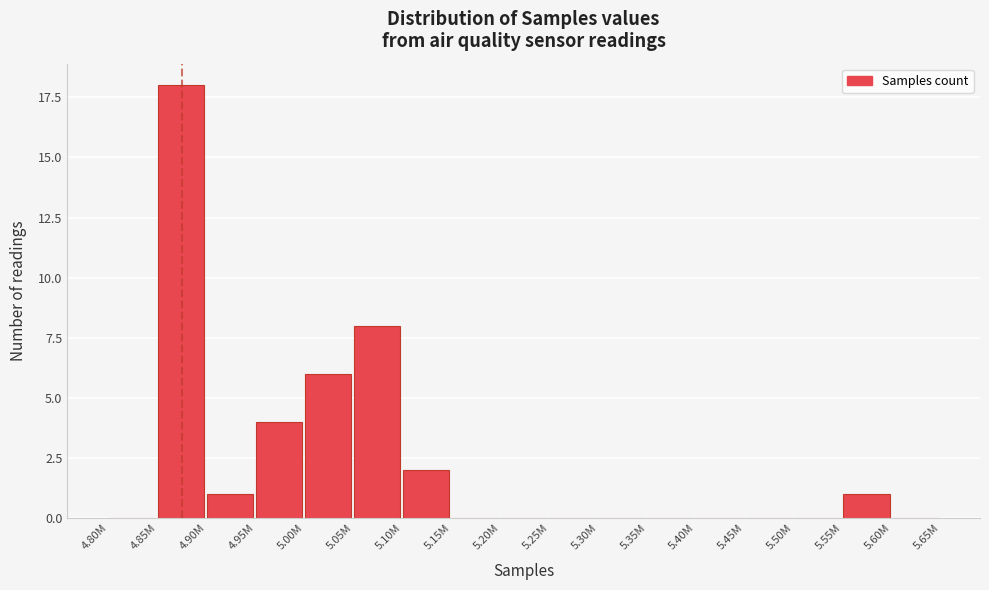

Reading left to right, what are all the values shown in this chart?

4.80M=0	4.85M=18	4.90M=1	4.95M=4	5.00M=6	5.05M=8	5.10M=2	5.15M=0	5.20M=0	5.25M=0	5.30M=0	5.35M=0	5.40M=0	5.45M=0	5.50M=0	5.55M=1	5.60M=0